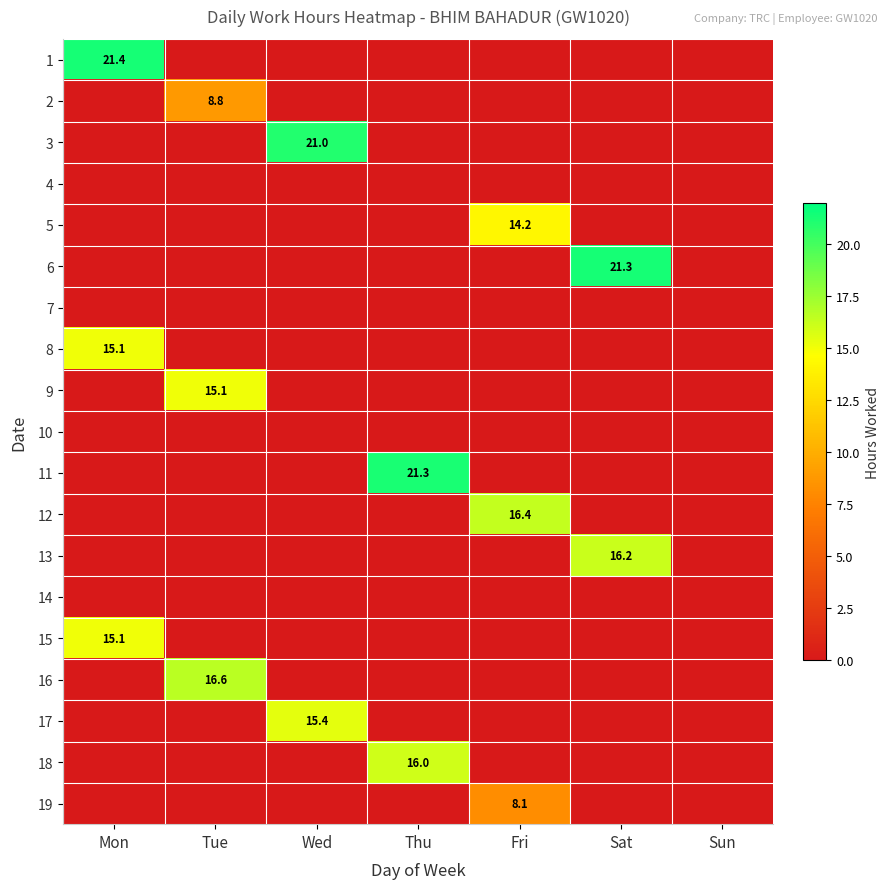

Is it true that 11 equals 28.5 at Thu?

False